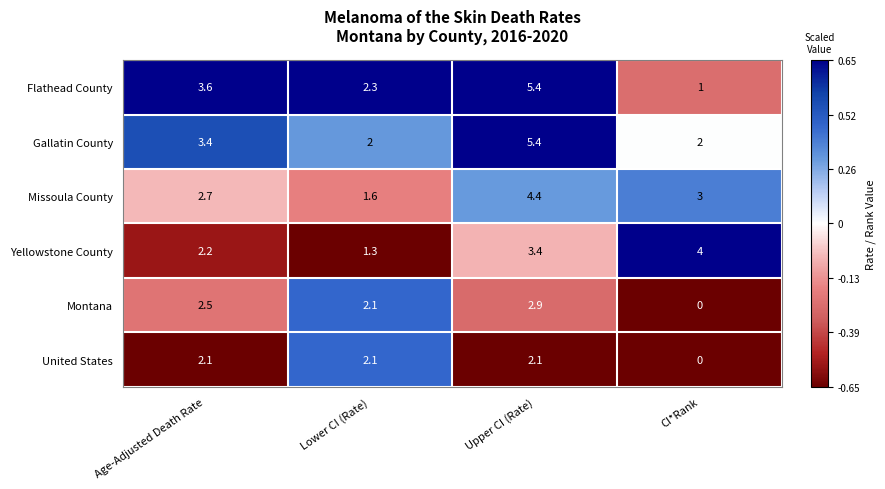

How many categories are shown in the chart?

4